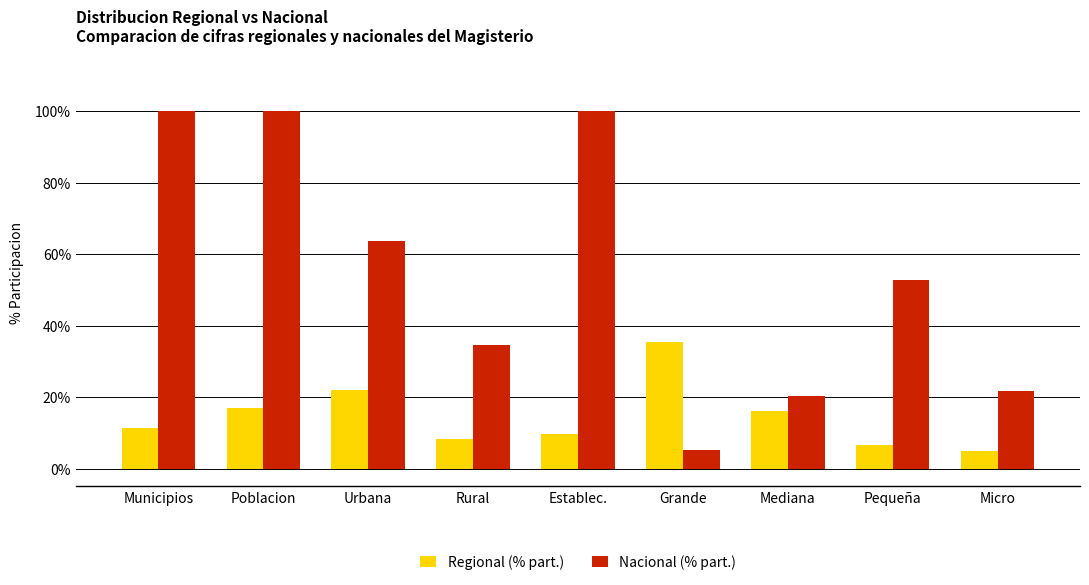

Which series has the largest range (max minus min)?

Nacional (% part.)